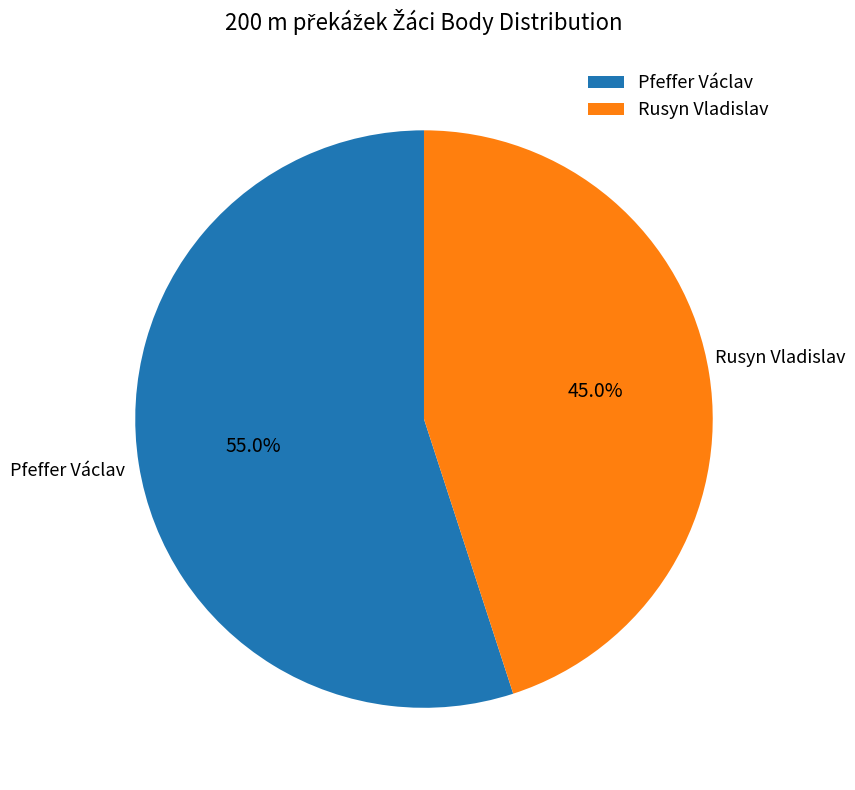

How much of the chart is everything except Pfeffer Václav?

45.0%